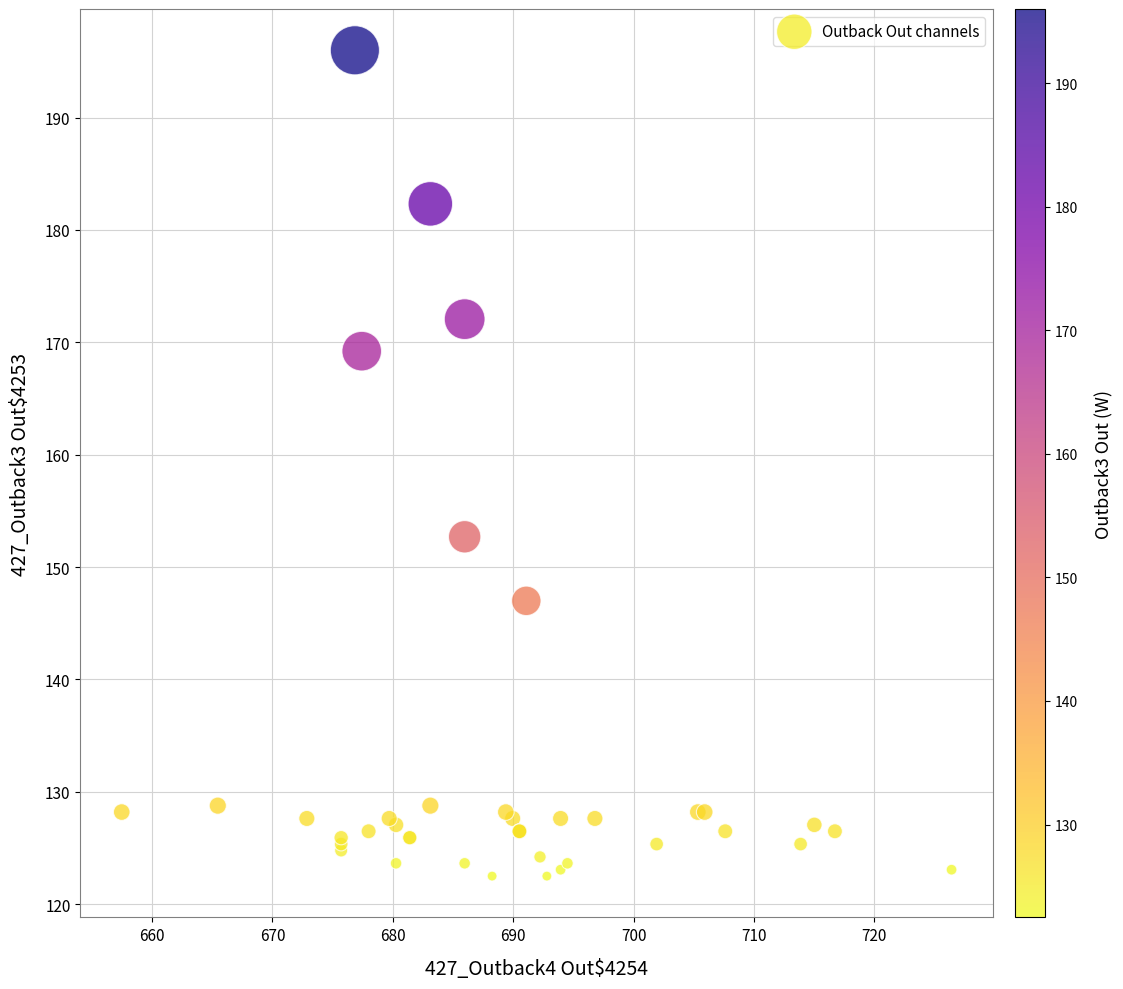

What Y value in the scatter plot is closest to 159?

152.7